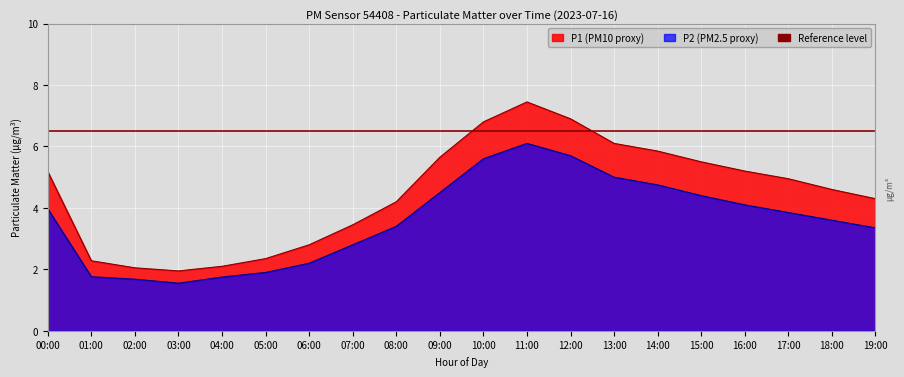

Does the chart display data point markers on the line(s)?

No